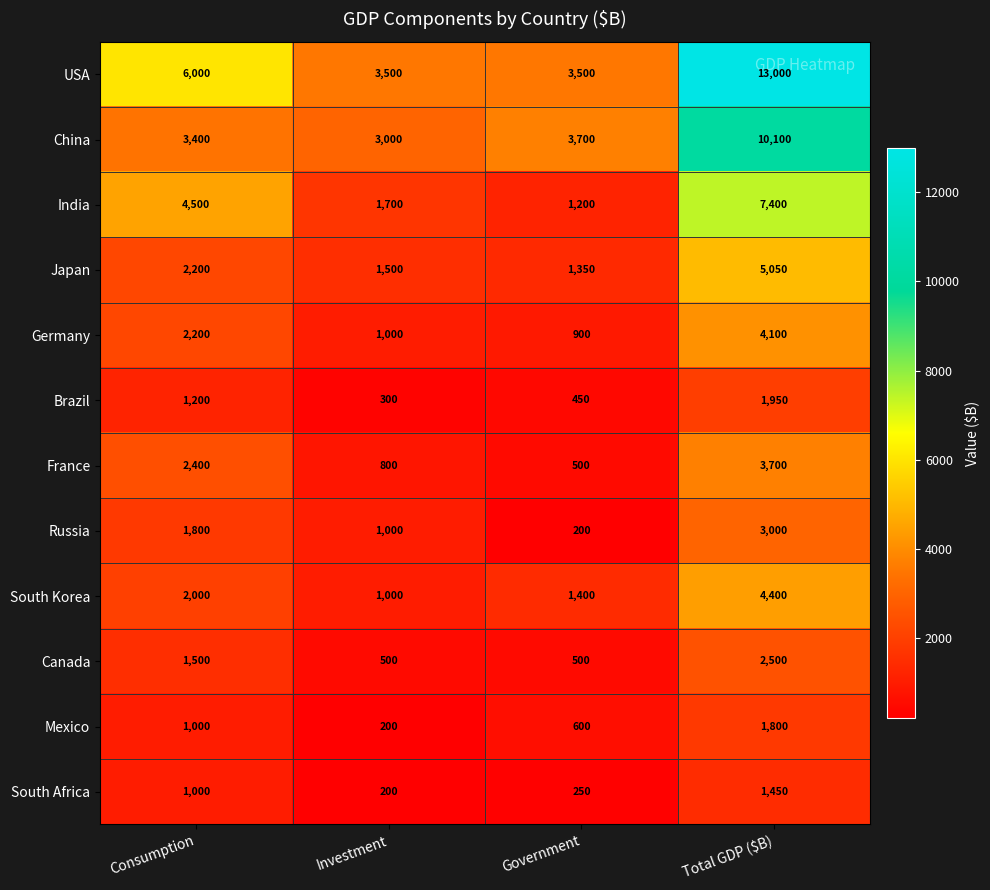

What value does the South Africa series have at Government, to the nearest 10?

250